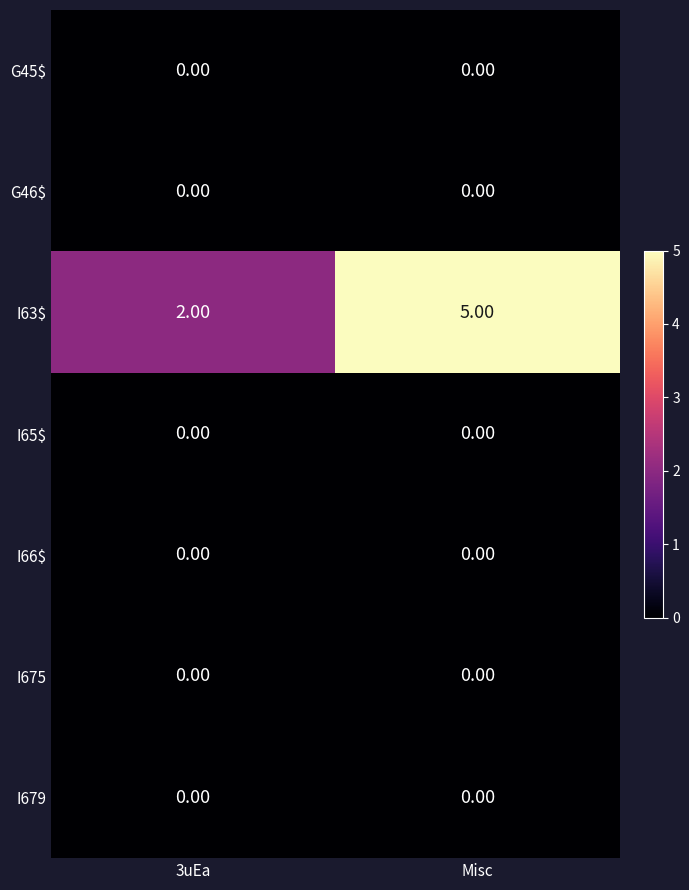

At which category is the sum across all series the highest?

Misc